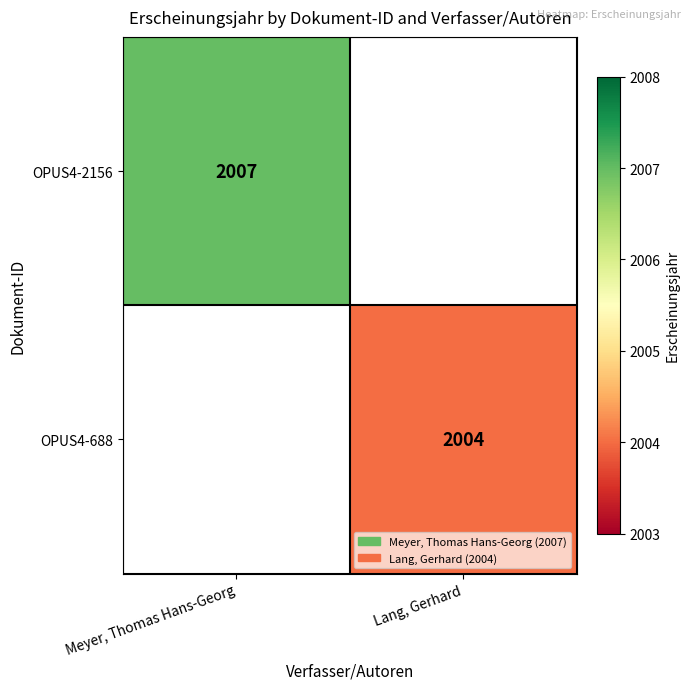

How many distinct data groups are displayed?

2